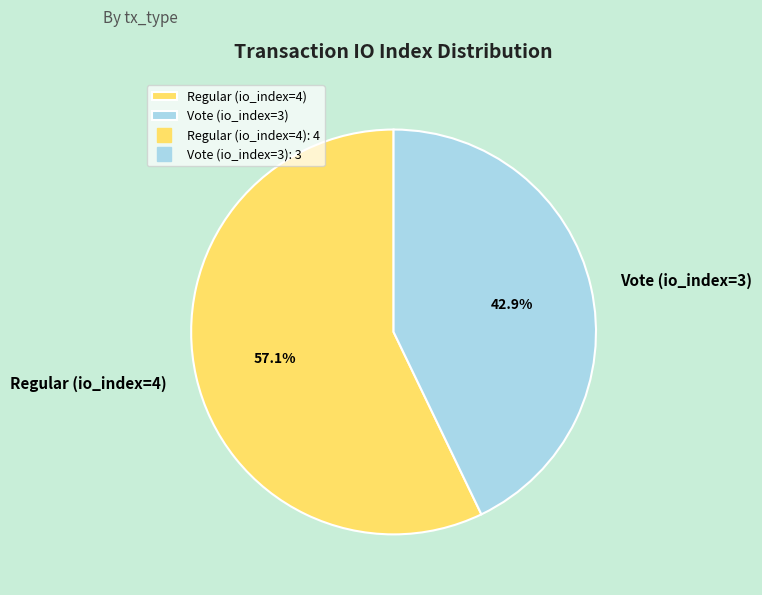

What is the majority slice?

Regular (io_index=4)